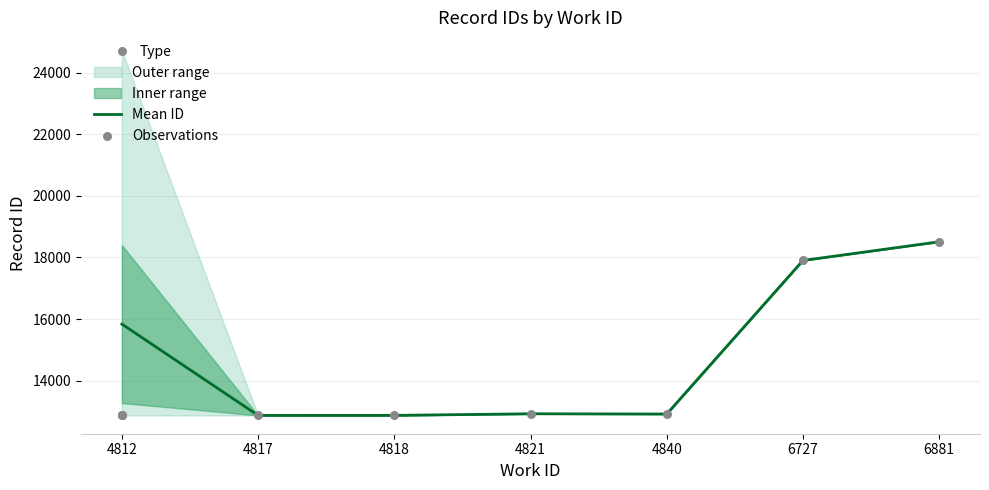

Which category has the highest value in the Mean ID series?

6881